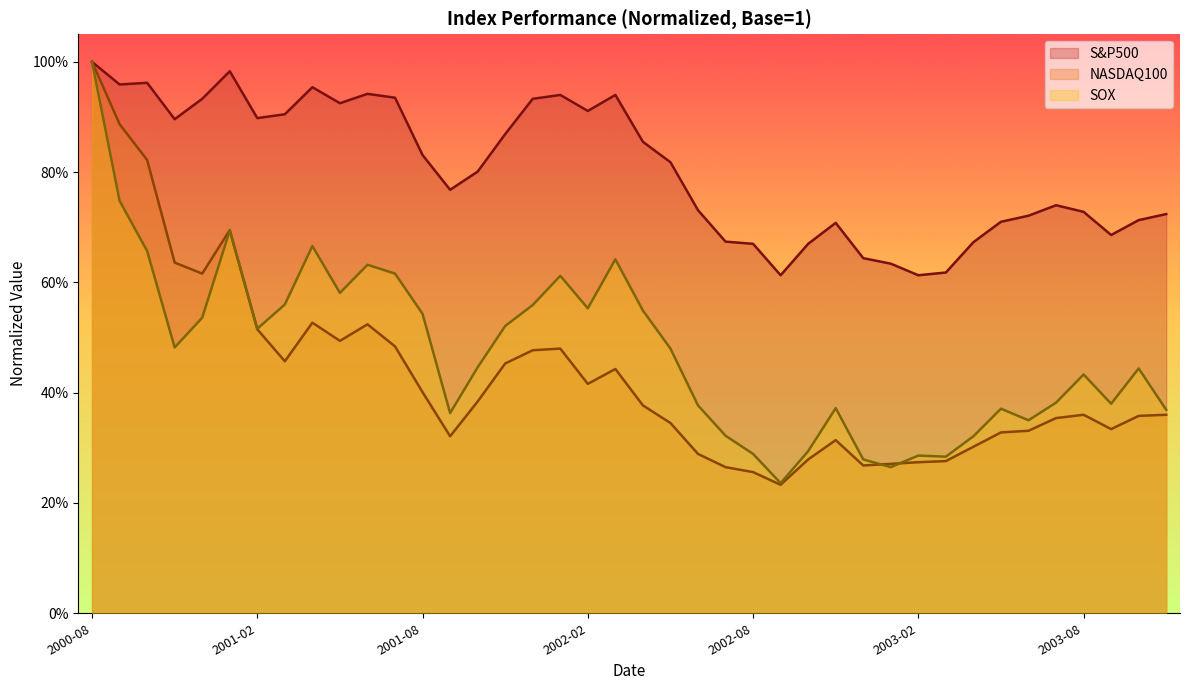

Reading left to right, extract all data points from this chart.

S&P500: 1.0	1.0	1.0	0.9	0.9	1.0	0.9	0.9	1.0	0.9	0.9	0.9	0.8	0.8	0.8	0.9	0.9	0.9	0.9	0.9	0.9	0.8	0.7	0.7	0.7	0.6	0.7	0.7	0.6	0.6	0.6	0.6	0.7	0.7	0.7	0.7	0.7	0.7	0.7	0.7
NASDAQ100: 1.0	0.9	0.8	0.6	0.6	0.7	0.5	0.5	0.5	0.5	0.5	0.5	0.4	0.3	0.4	0.5	0.5	0.5	0.4	0.4	0.4	0.3	0.3	0.3	0.3	0.2	0.3	0.3	0.3	0.3	0.3	0.3	0.3	0.3	0.3	0.4	0.4	0.3	0.4	0.4
SOX: 1.0	0.7	0.7	0.5	0.5	0.7	0.5	0.6	0.7	0.6	0.6	0.6	0.5	0.4	0.4	0.5	0.6	0.6	0.6	0.6	0.5	0.5	0.4	0.3	0.3	0.2	0.3	0.4	0.3	0.3	0.3	0.3	0.3	0.4	0.3	0.4	0.4	0.4	0.4	0.4